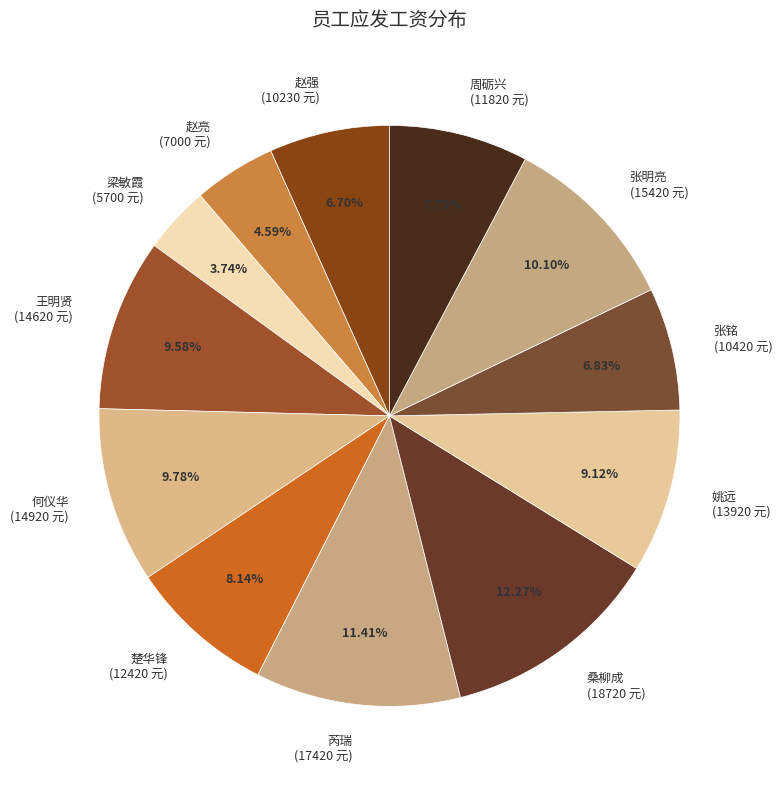

Is there a majority slice in this chart?

No